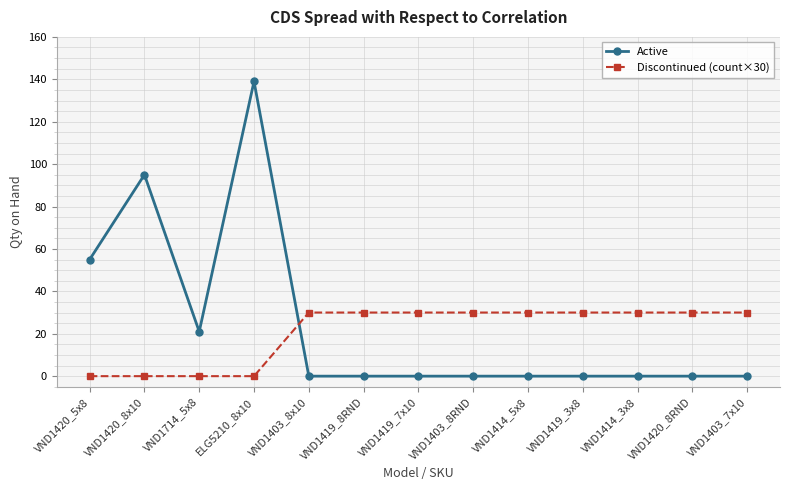

Count the Discontinued (count×30) values in the range 0 to 30.

13